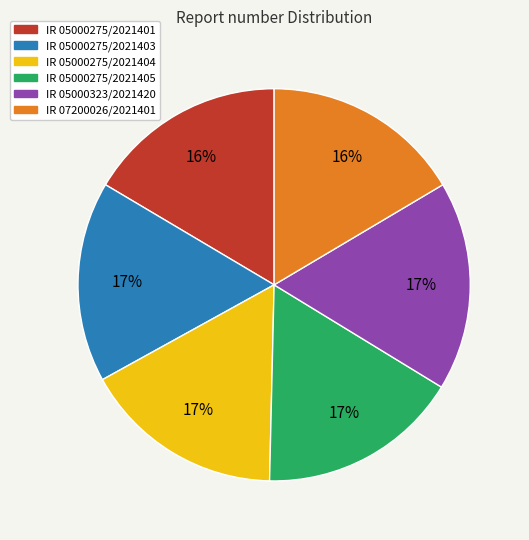

True or false: IR 05000275/2021403 accounts for 7% of the total.

False